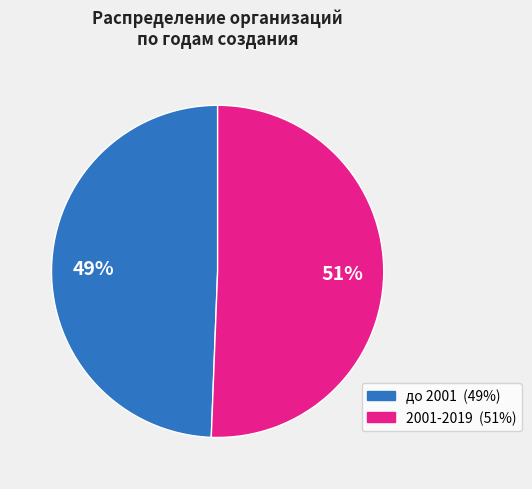

Is there any slice that represents more than half of the pie?

Yes